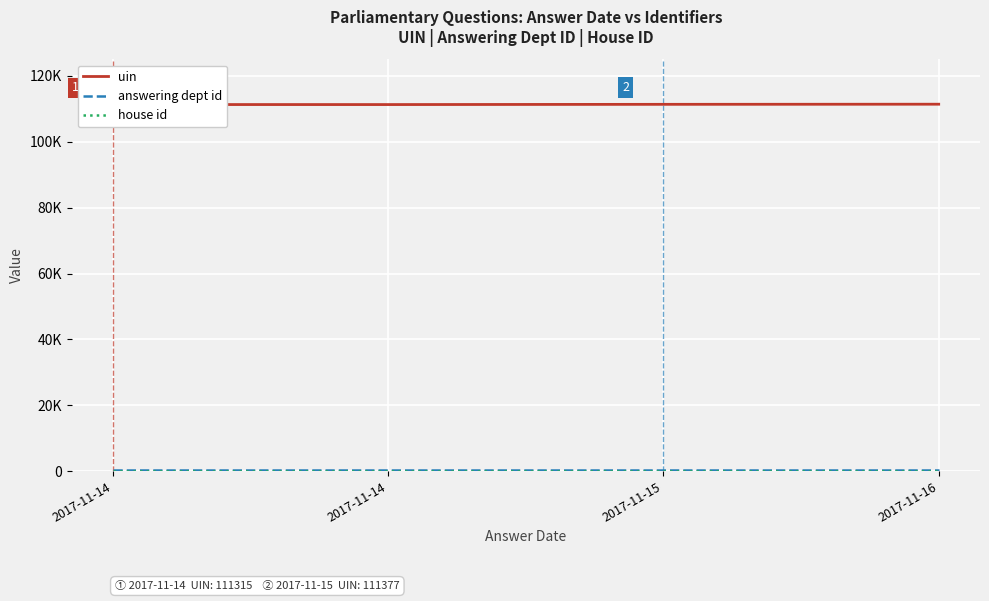

At which label is house id closest to 1?

2017-11-14